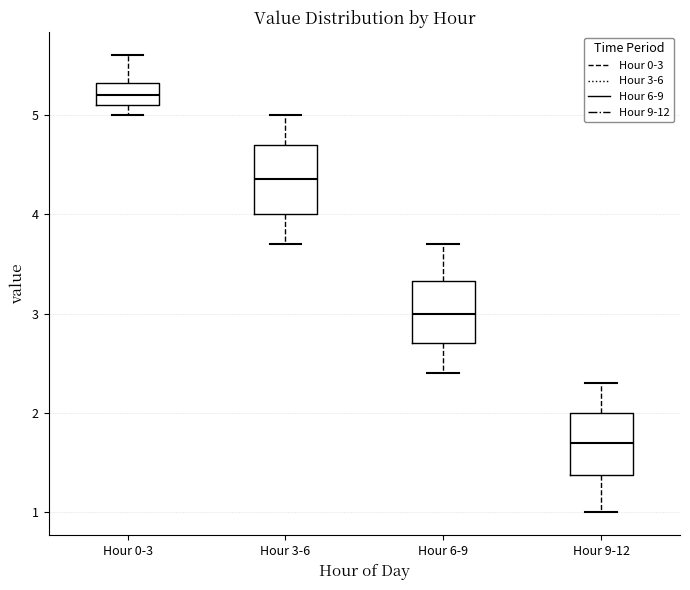

Reading left to right, read every box against the y-axis: the position of its median line, the range the box covers, and the ends of its whiskers. The values are not printed on the chart, so give them approximately, as read against the axis.

Hour 0-3: median 5.2, box 5.1 to 5.3, whiskers 5.0 to 5.6
Hour 3-6: median 4.4, box 4.0 to 4.7, whiskers 3.7 to 5.0
Hour 6-9: median 3.0, box 2.7 to 3.3, whiskers 2.4 to 3.7
Hour 9-12: median 1.7, box 1.4 to 2.0, whiskers 1.0 to 2.3